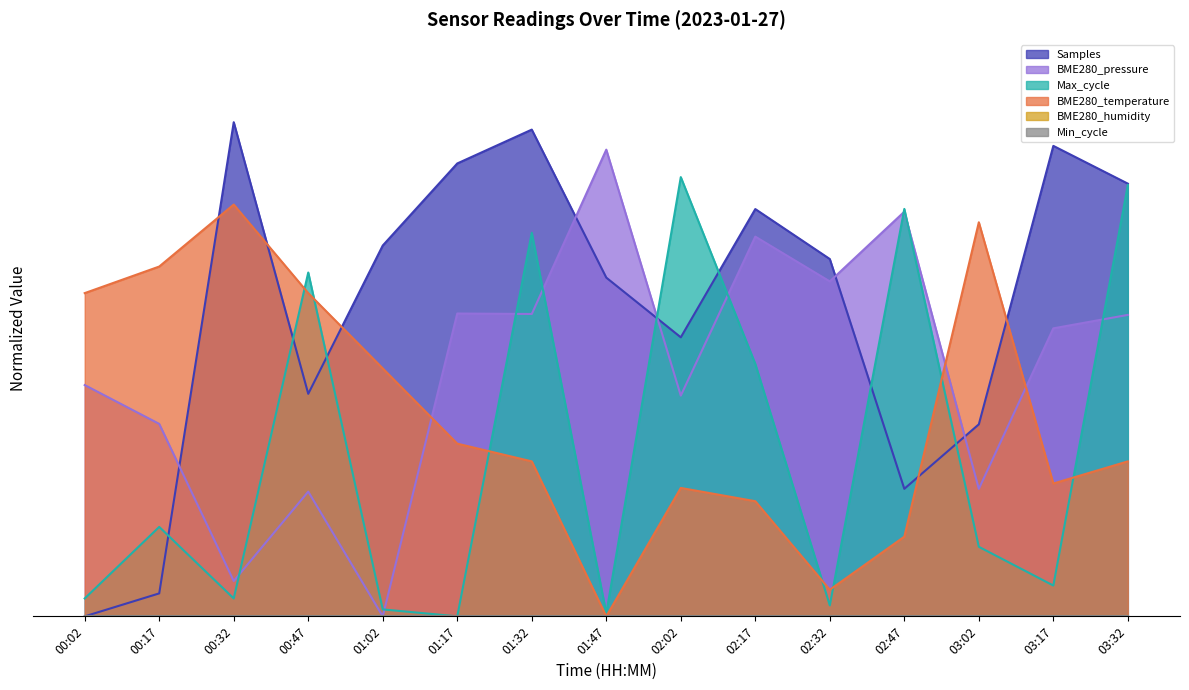

Read the Samples value at 01:02.

0.7